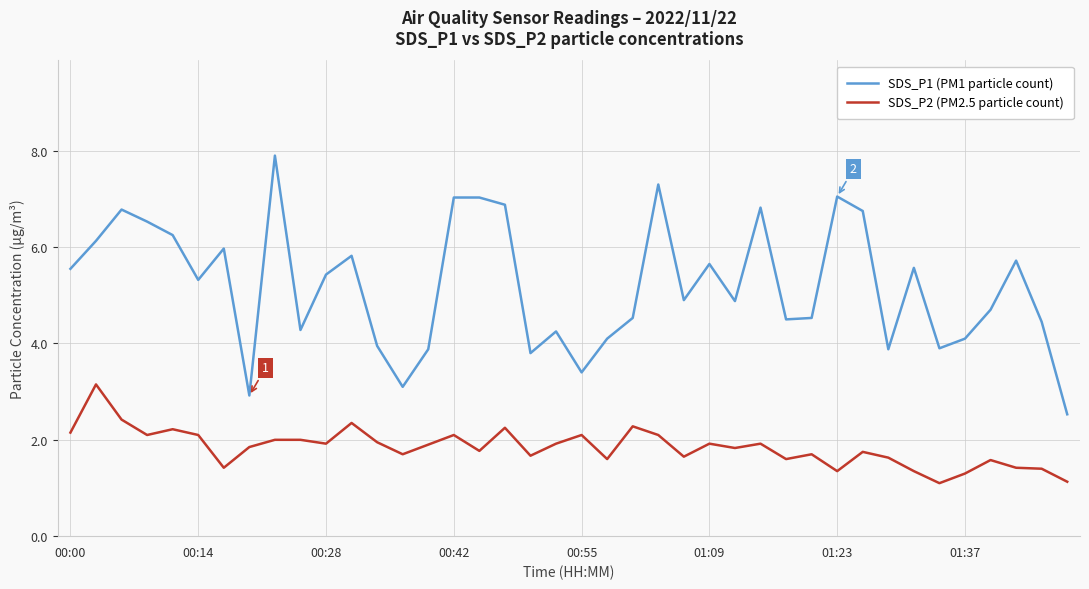

What is the difference between the maximum and minimum values in the SDS_P1 (PM1 particle count) series?

5.4